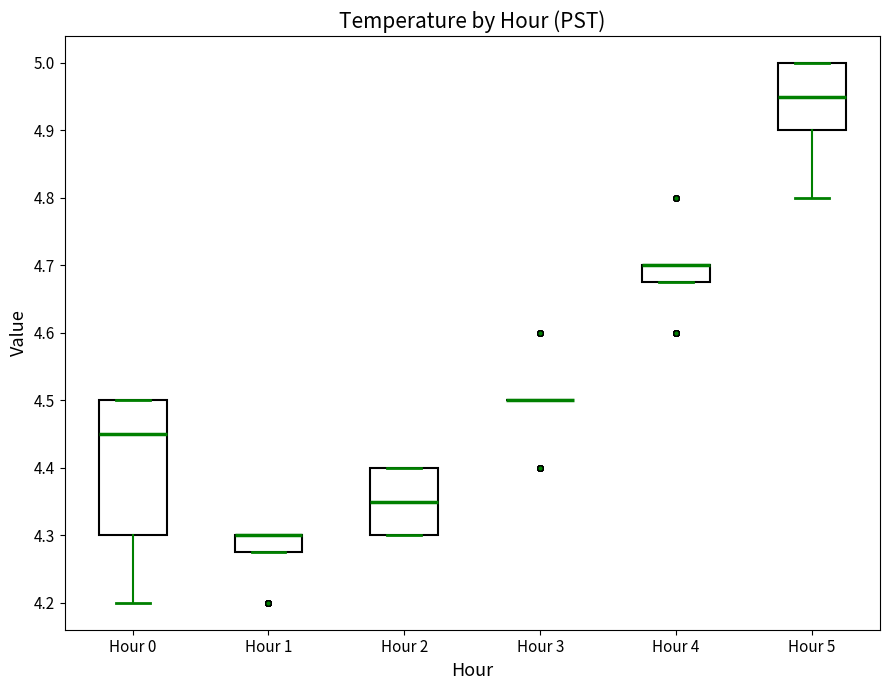

Comparing the boxes themselves (not the whiskers), which one is the tallest?

Hour 0